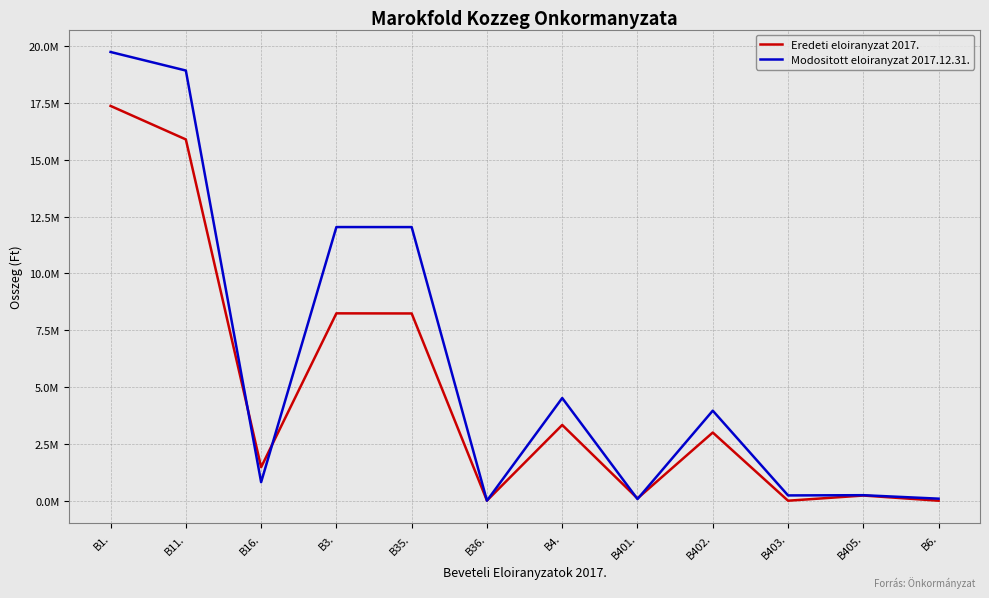

Is this an area chart (filled region under the line)?

No